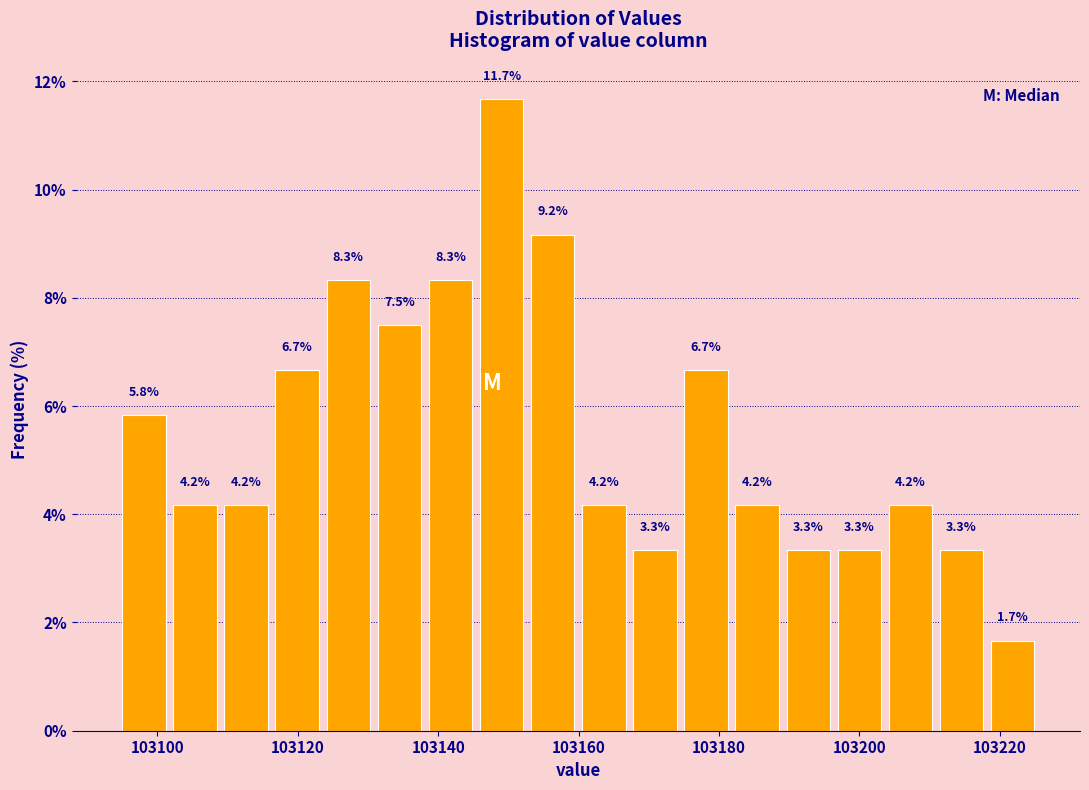

Read against the x-axis, roughly where is the centre of the tallest bar?

103150